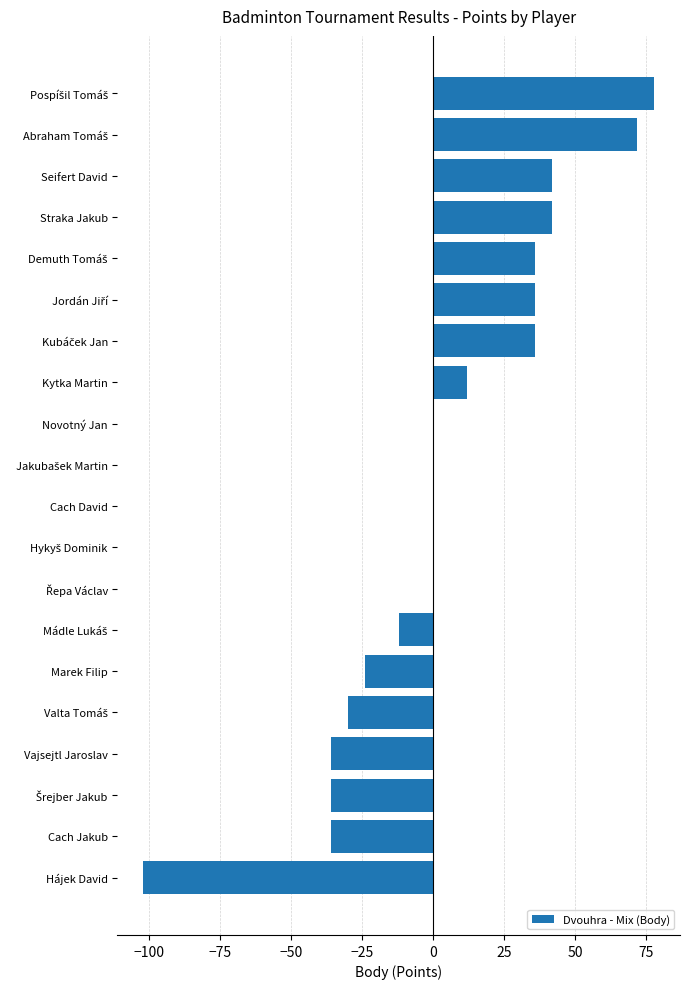

How many distinct data groups are displayed?

1